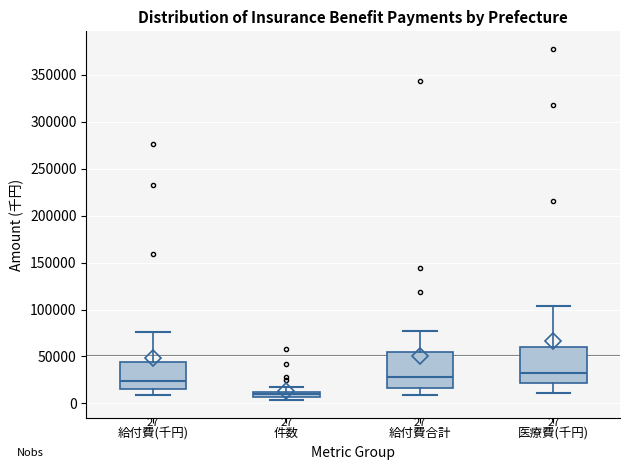

Which box has the lowest median line?

件数